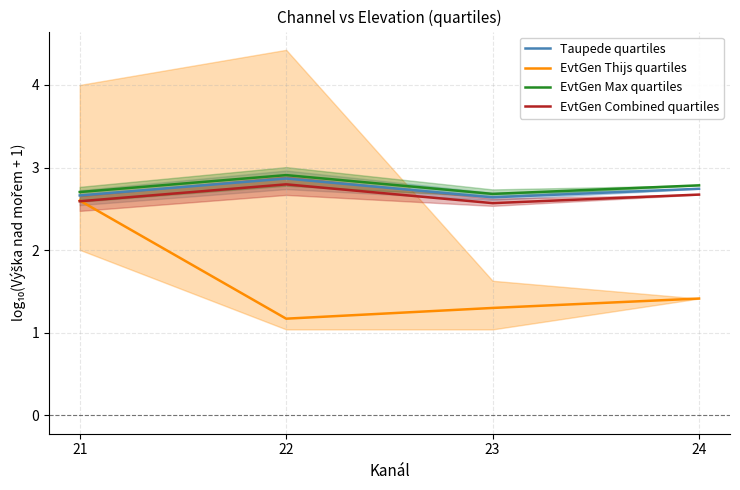

True or false: EvtGen Max quartiles and EvtGen Combined quartiles intersect in this chart.

False